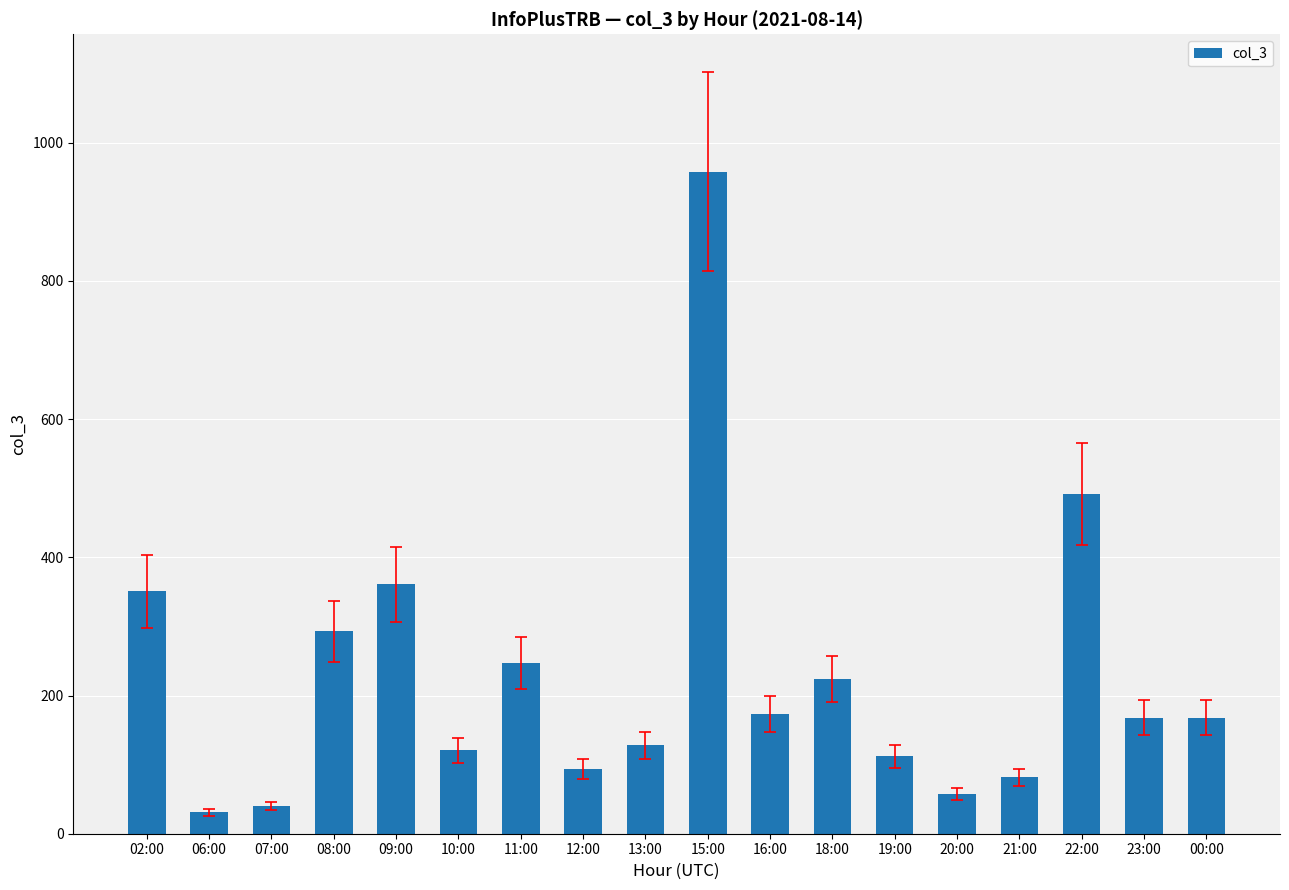

True or false: the data shows 361 at 09:00.

True